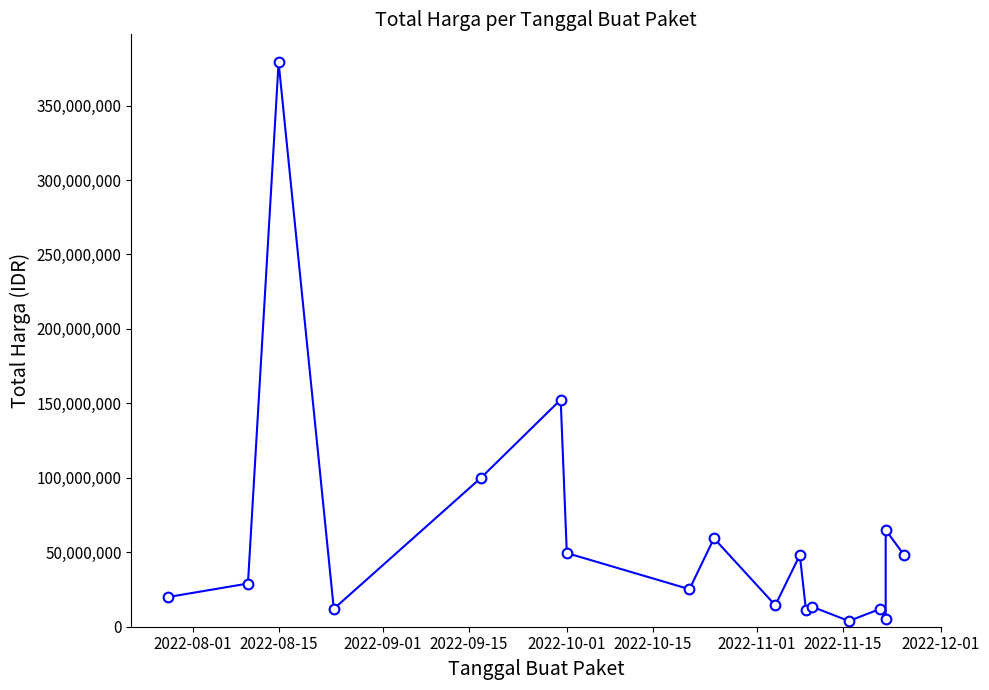

What is the smallest value displayed?

3825000